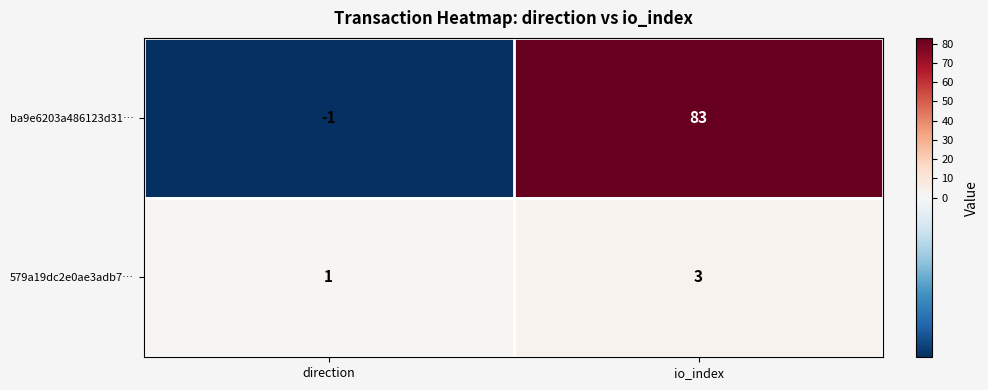

List the series in order of their overall mean, lowest first.

579a19dc2e0ae3adb7…, ba9e6203a486123d31…